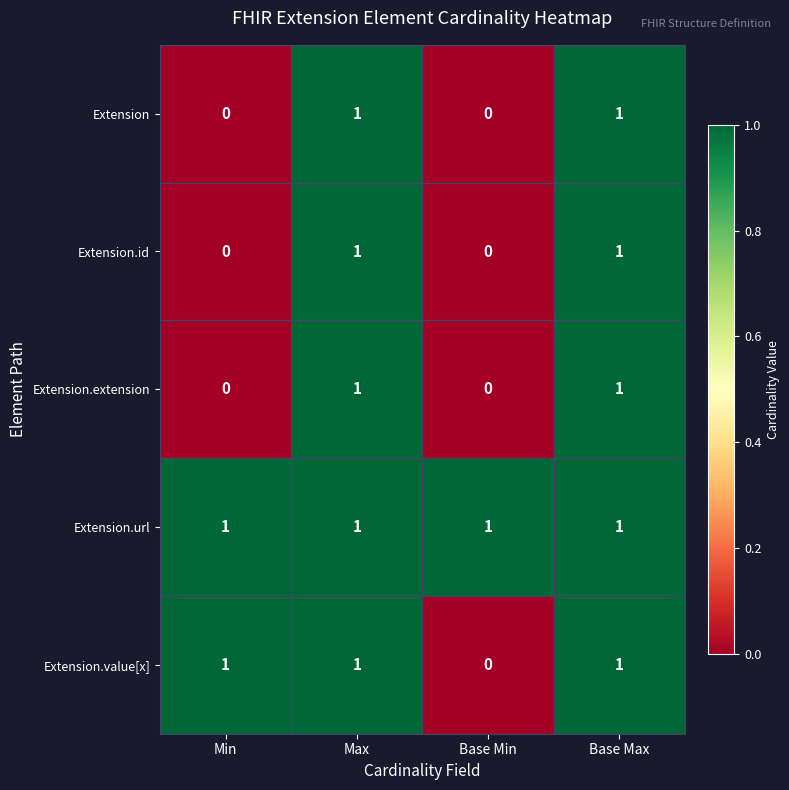

How many Extension.id values are between 0 and 1?

4